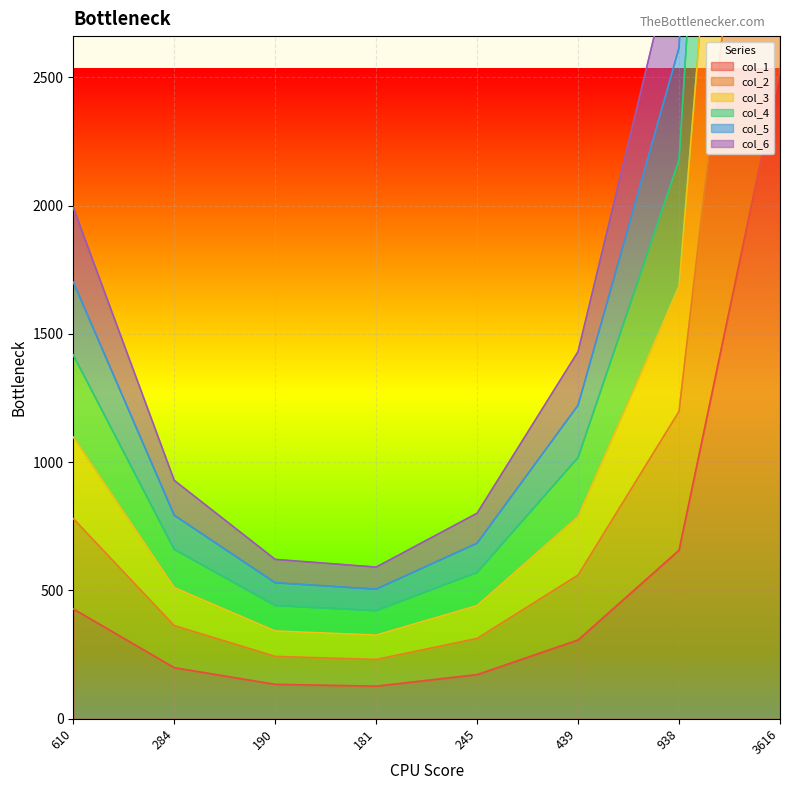

Is the value of col_5 at 3616 greater than the value of col_1 at 3616?

Yes